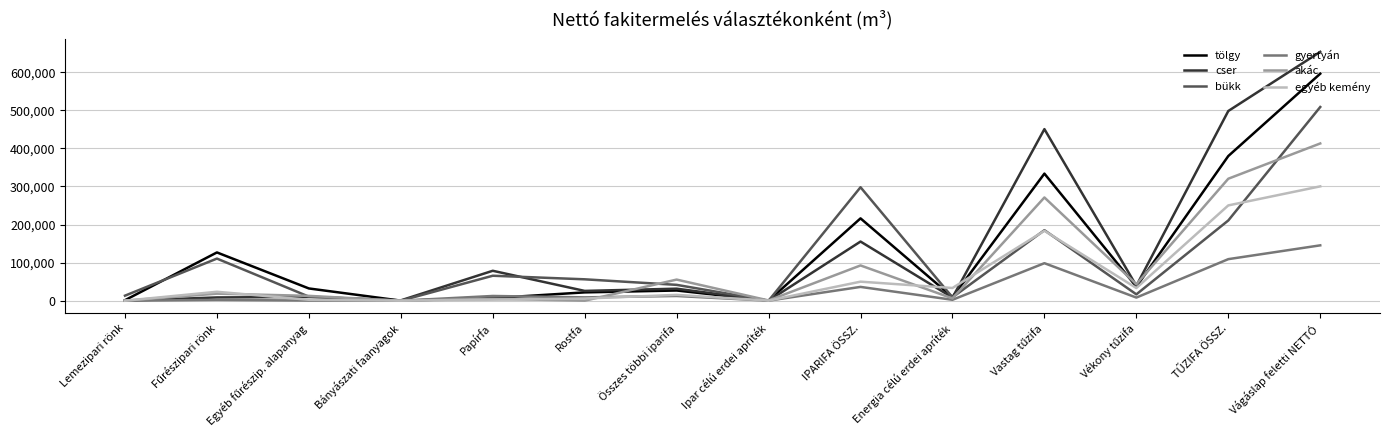

How many lines are shown in the chart?

6